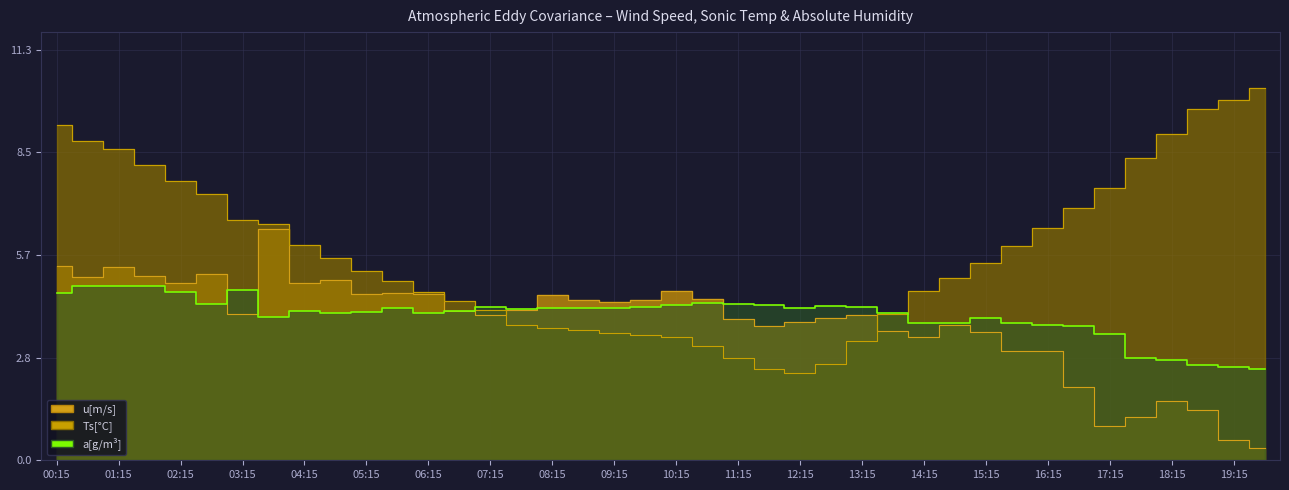

Which series has the largest range (max minus min)?

Ts[C]